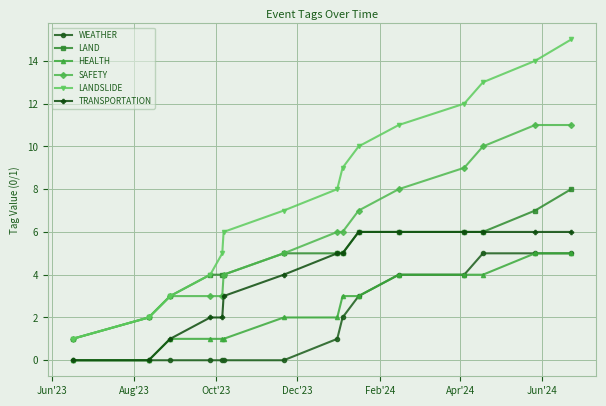

True or false: TRANSPORTATION and SAFETY intersect in this chart.

False